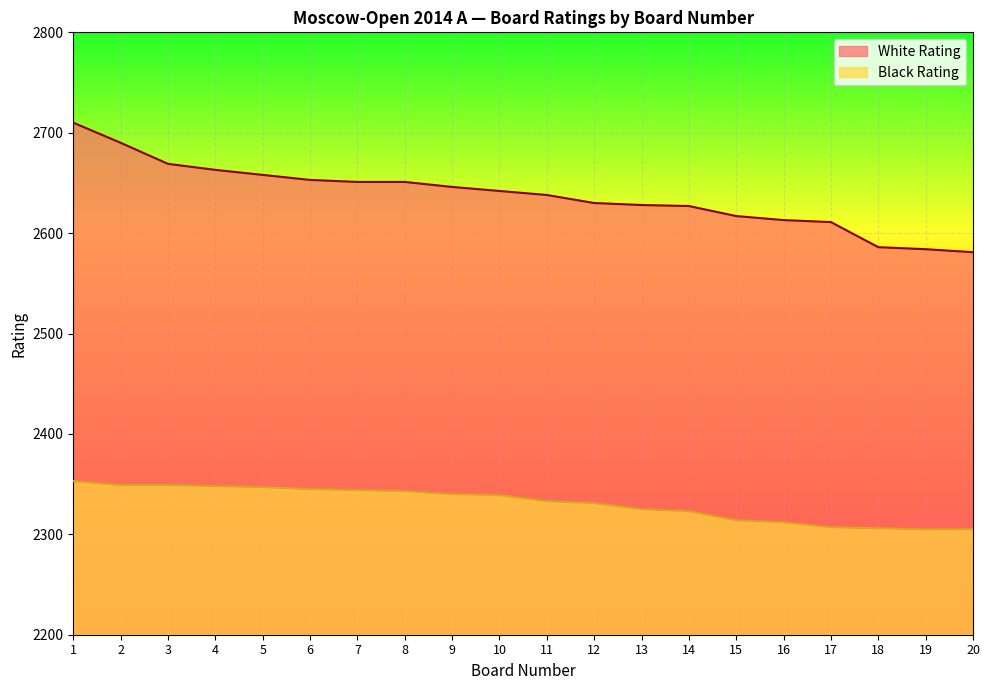

What are all the series names shown in the legend?

White Rating, Black Rating